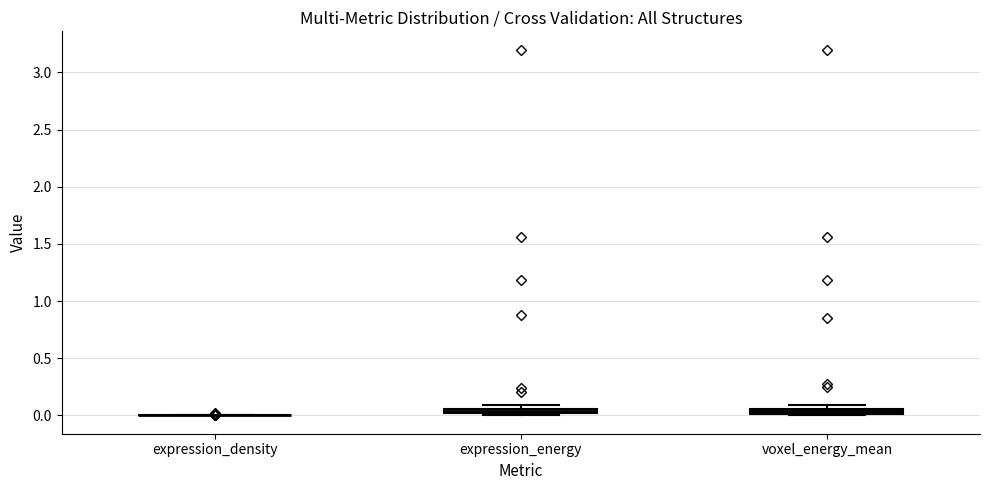

Where is the upper edge of the box for expression_energy on the y-axis? The values are not printed on the chart, so give them approximately, as read against the axis.

0.05